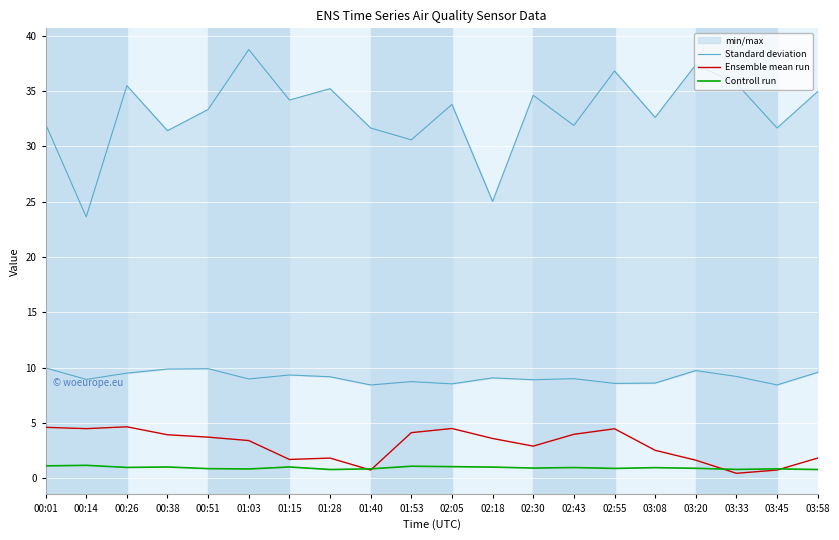

The value of Controll run at 00:01 is 1.1. True or false?

True